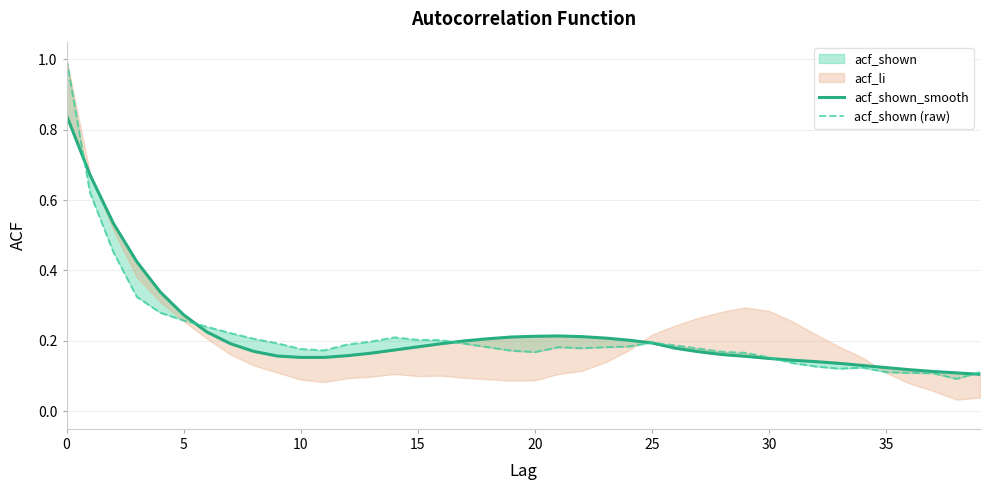

True or false: acf_shown (raw) and acf_shown_smooth intersect in this chart.

True